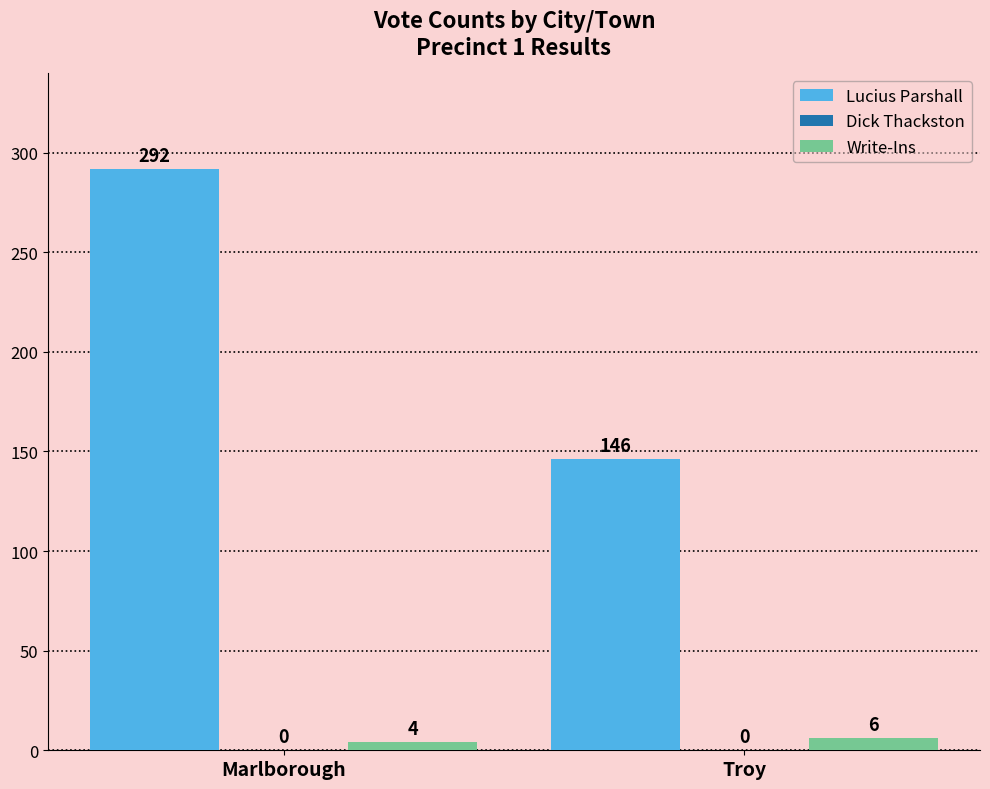

At which category does the chart reach its minimum across all series?

Marlborough